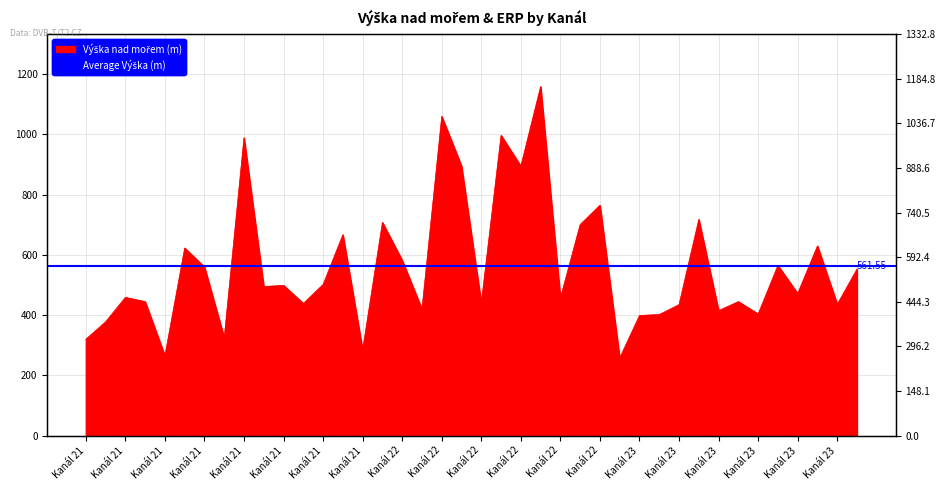

The chart shows a value of 310 at Kanál 22. True or false?

False